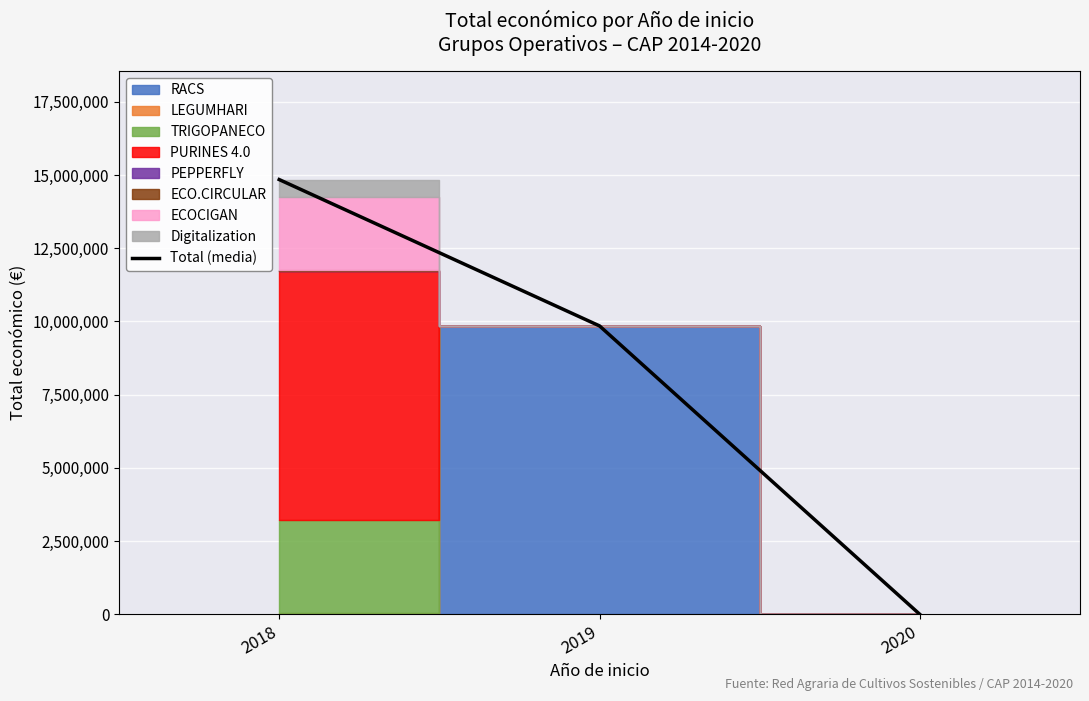

At which category does the chart reach its minimum across all series?

2020